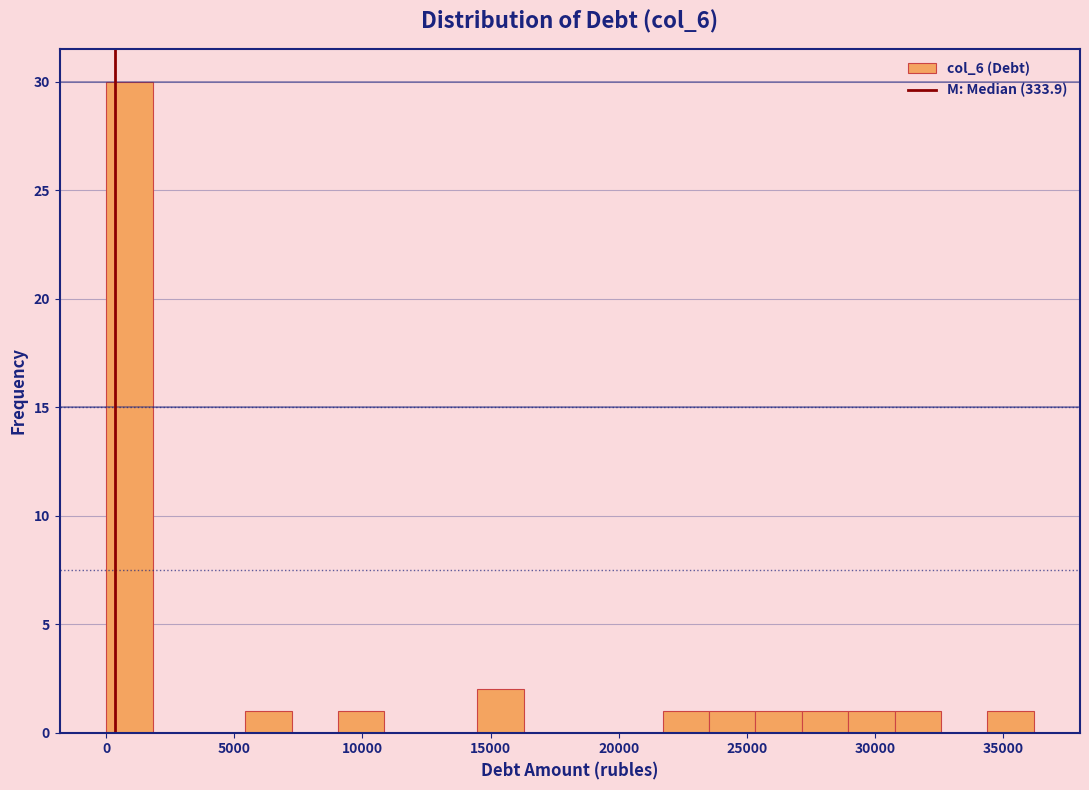

Read against the x-axis, roughly where is the centre of the tallest bar?

1000